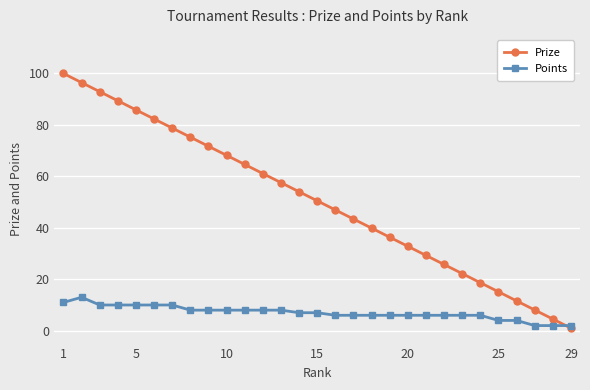

True or false: Prize has more than 2 interior local peaks.

False